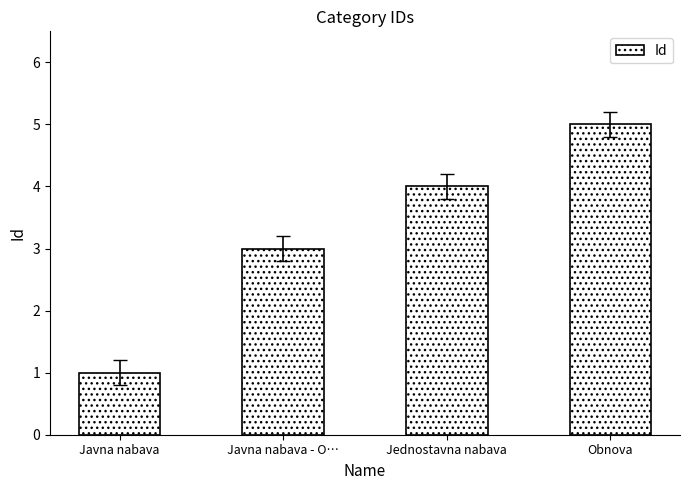

True or false: the data shows 0 at Javna nabava.

False